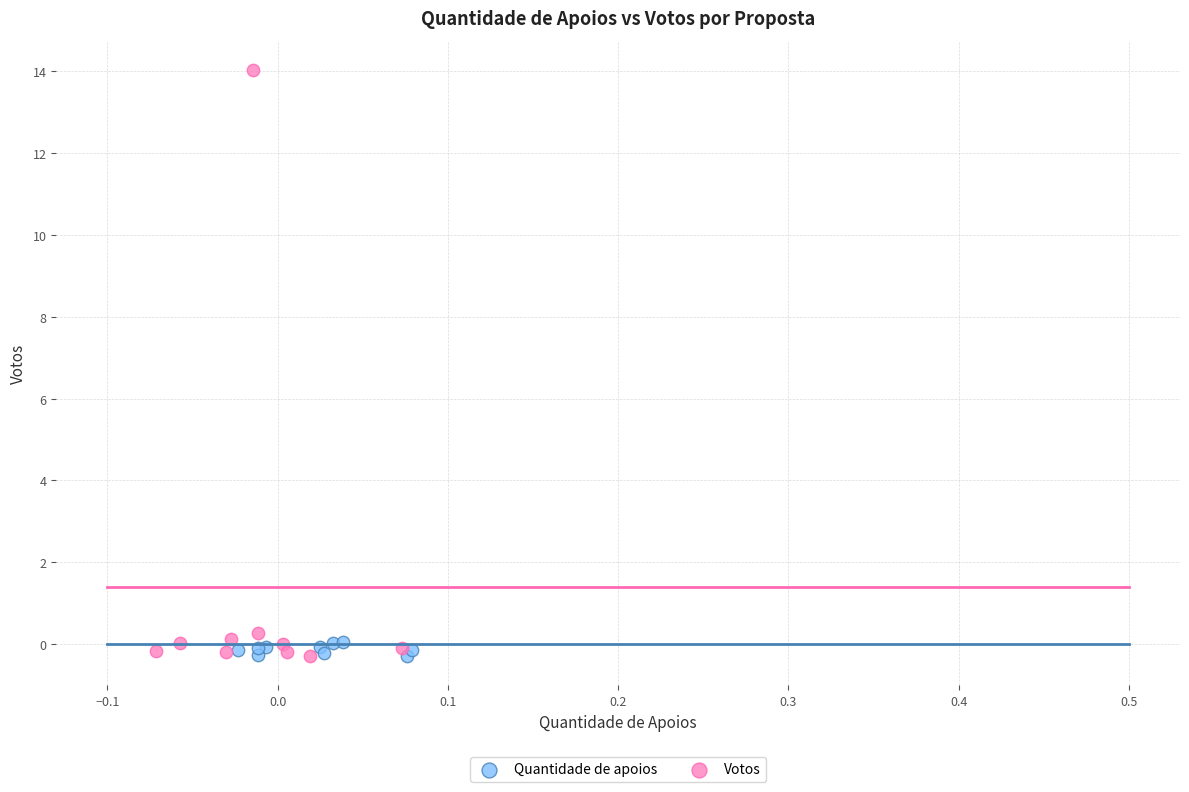

Which series has the largest Y range (max minus min)?

Votos